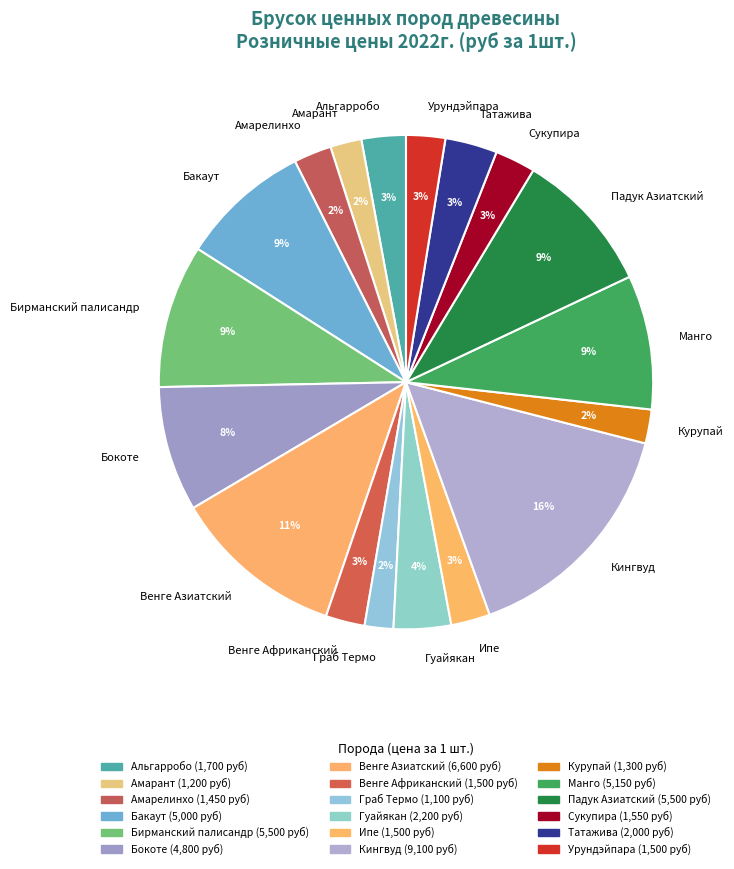

Which has a higher value, Манго or Венге Африканский?

Манго